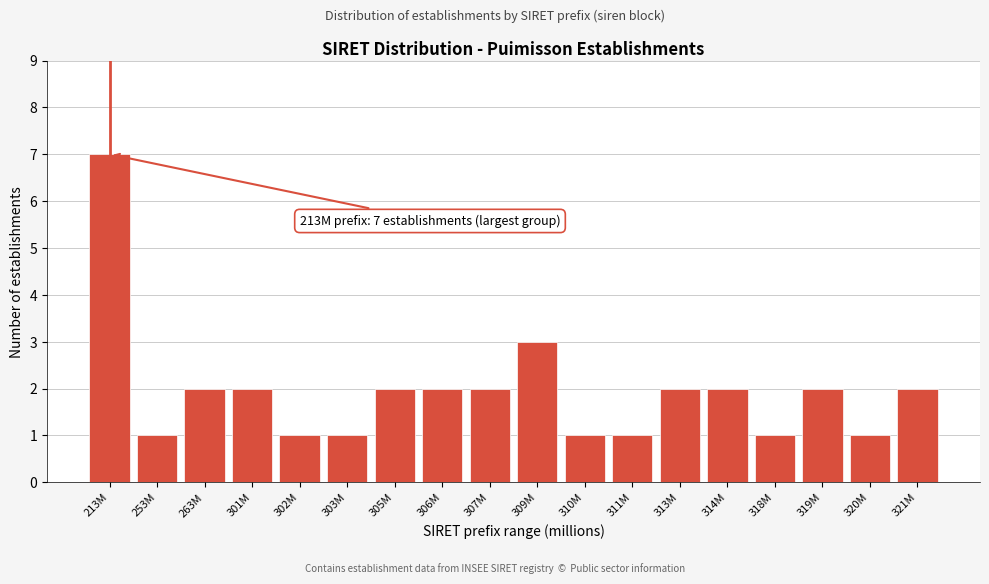

Reading left to right, what are all the values shown in this chart?

213M=7	253M=1	263M=2	301M=2	302M=1	303M=1	305M=2	306M=2	307M=2	309M=3	310M=1	311M=1	313M=2	314M=2	318M=1	319M=2	320M=1	321M=2